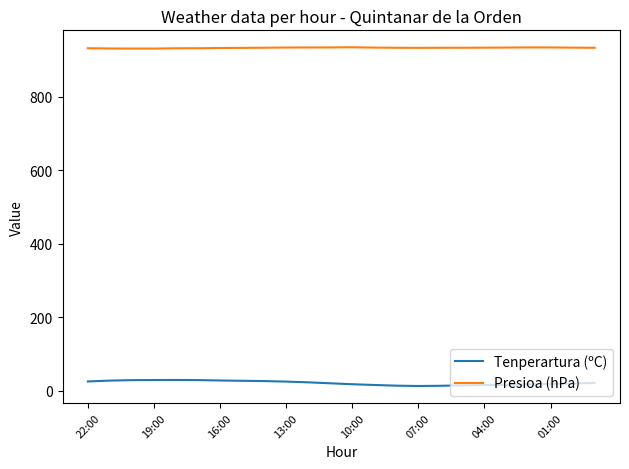

True or false: Tenperartura (ºC) and Presioa (hPa) cross at least once.

False